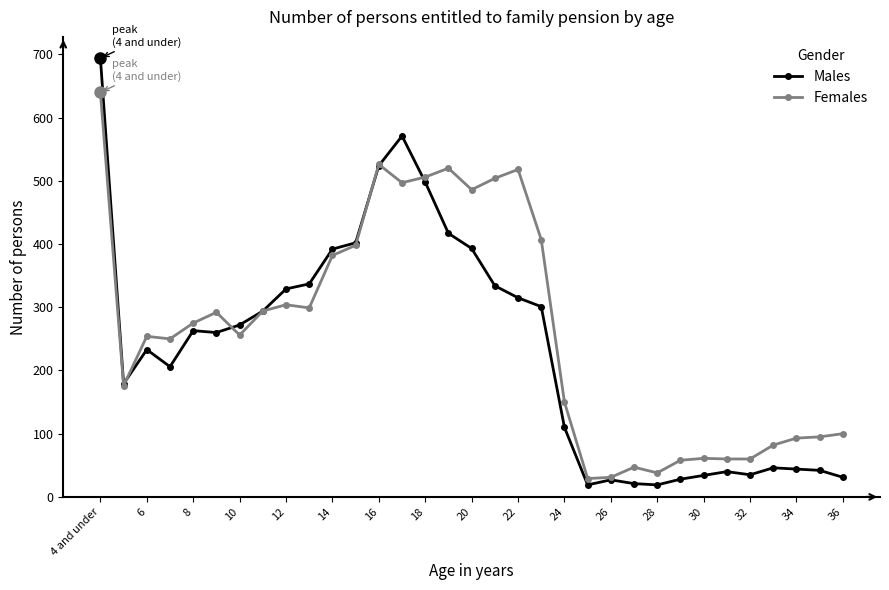

True or false: Males has more than 1 interior local peaks.

True